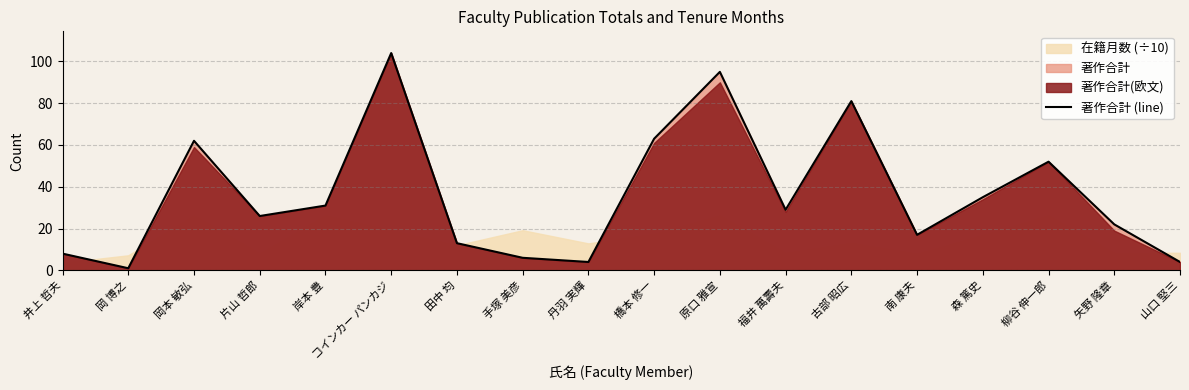

Where is the first local maximum?

岡本 敏弘